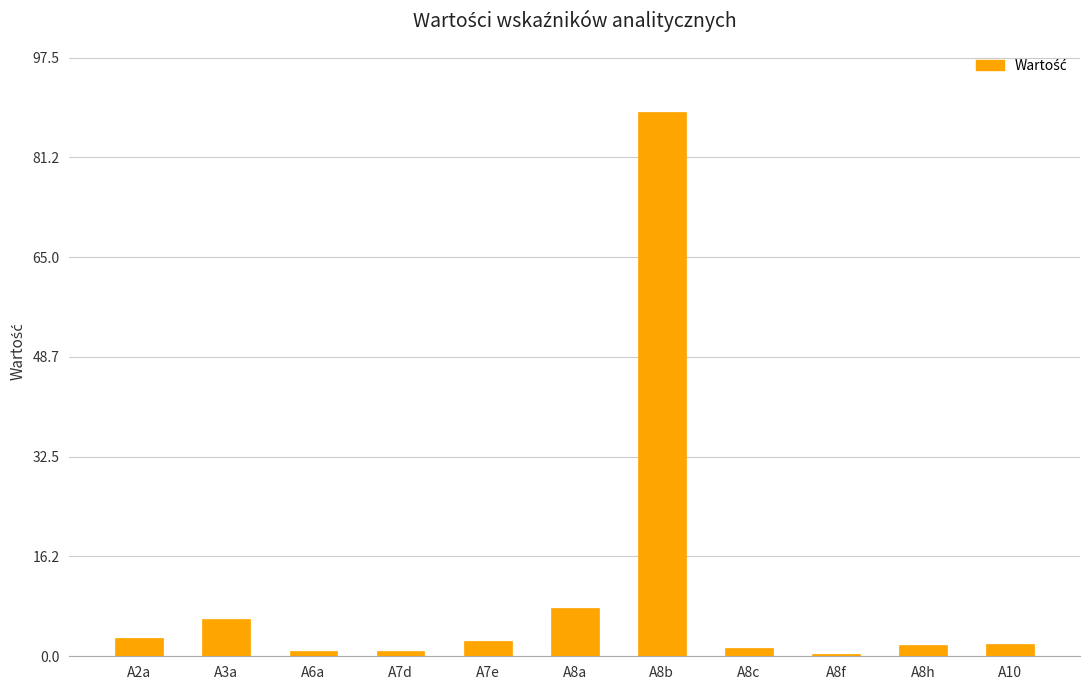

How many bars are there in total?

11